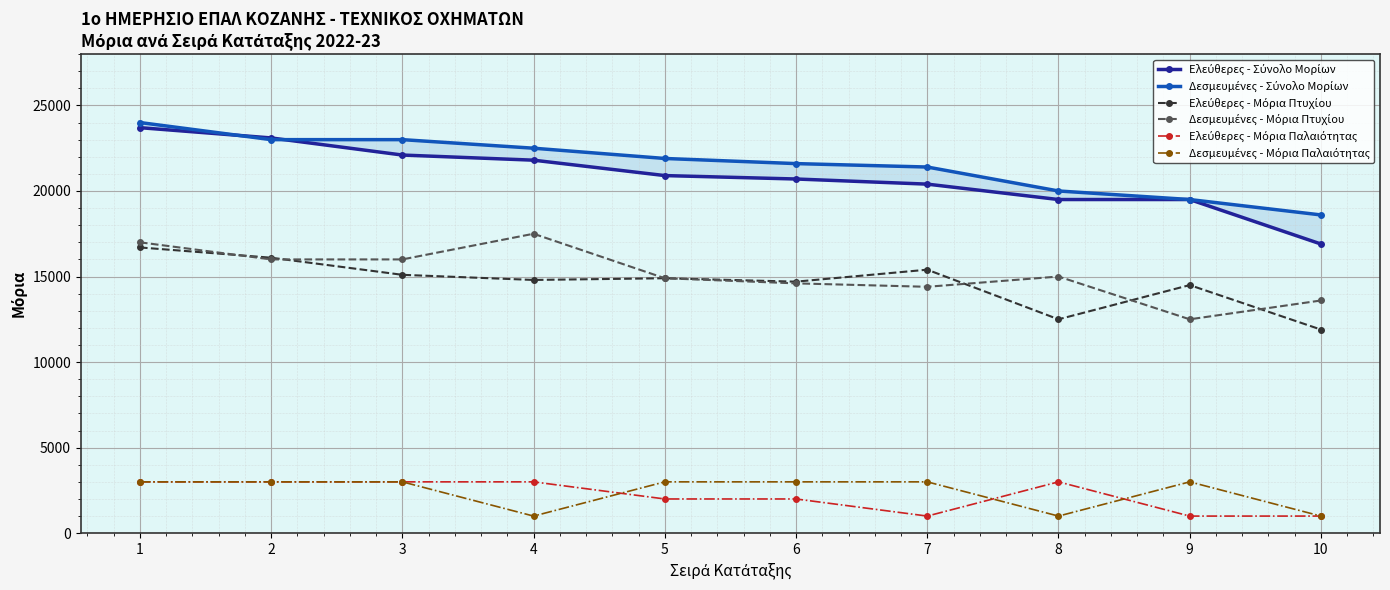

True or false: Δεσμευμένες - Σύνολο Μορίων and Δεσμευμένες - Μόρια Πτυχίου intersect in this chart.

False